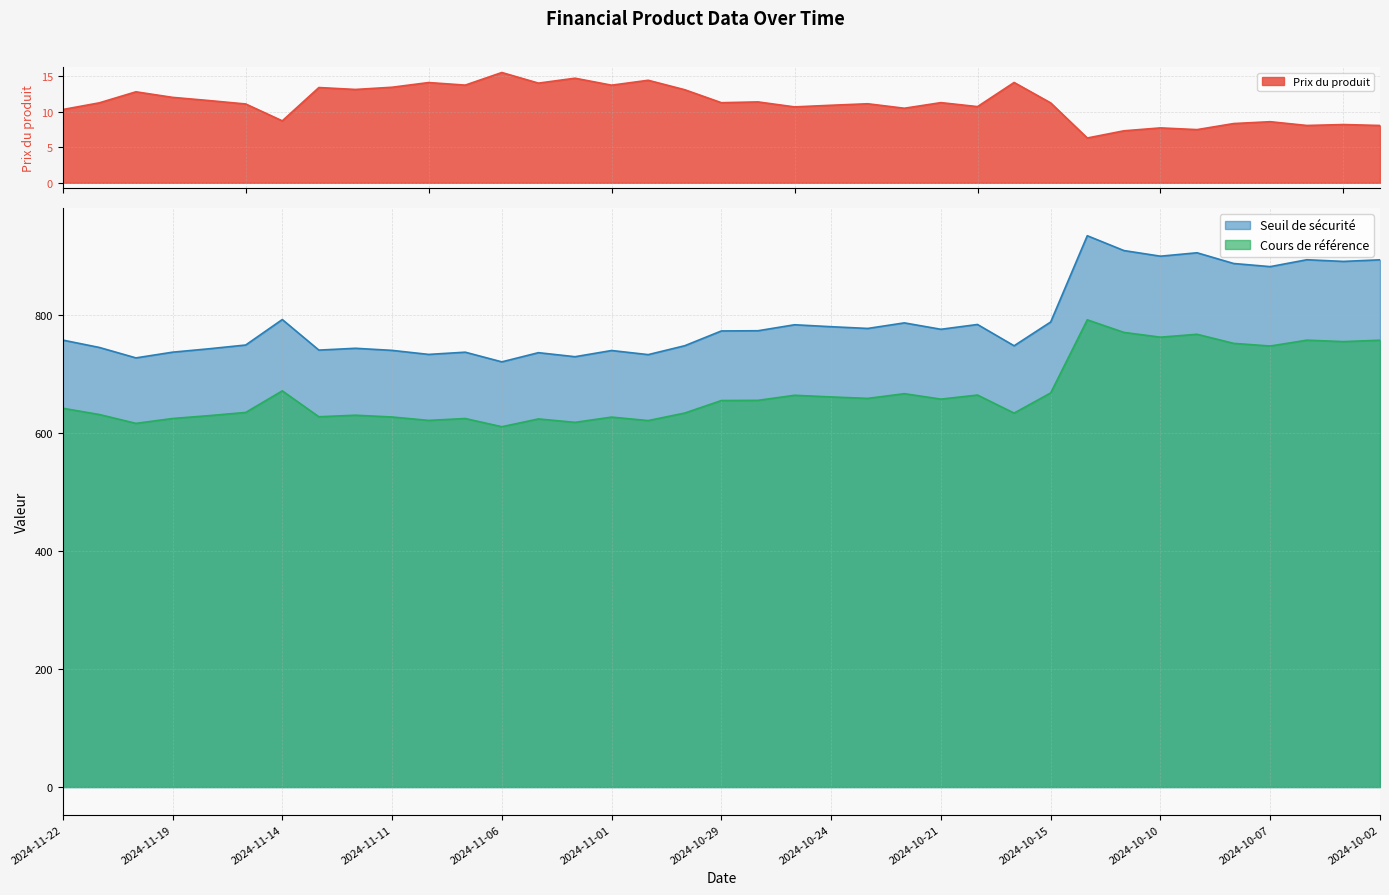

Is the value of Prix du produit at 2024-10-04 greater than the value of Seuil de sécurité at 2024-11-08?

No